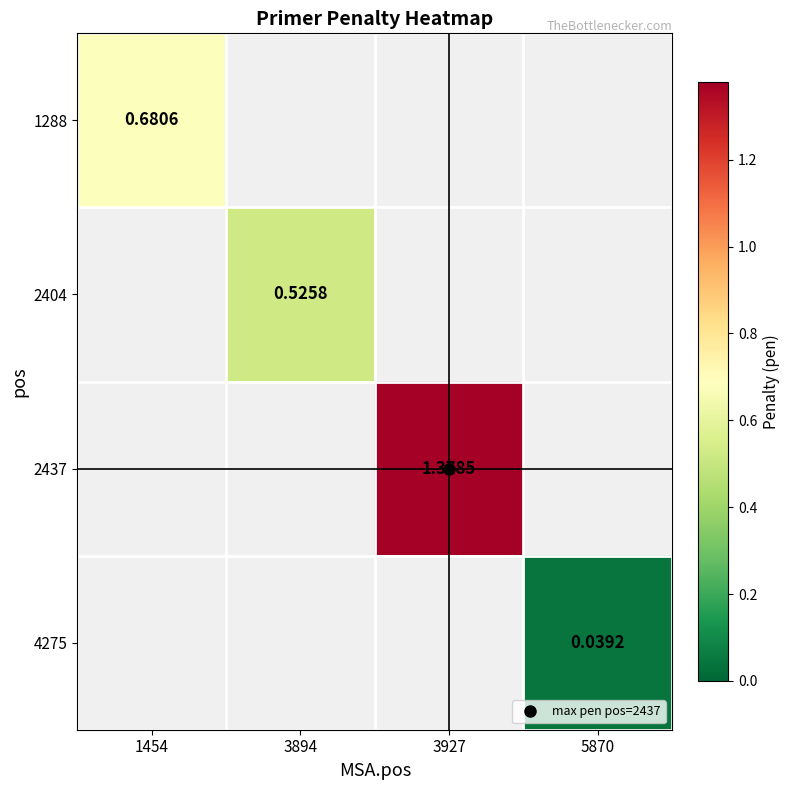

How many categories are shown in the chart?

4